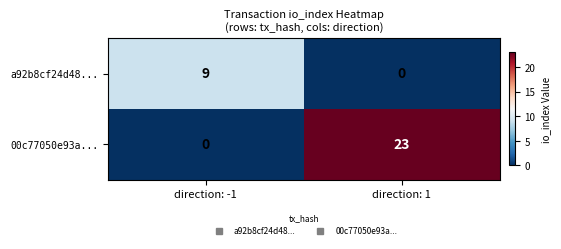

Where is a92b8cf24d48... nearest to the value 4?

direction: 1